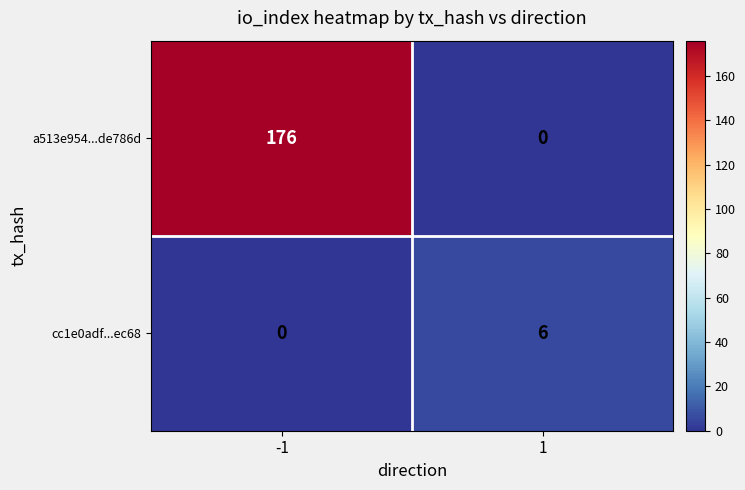

Which series has the largest total across all categories?

a513e954...de786d